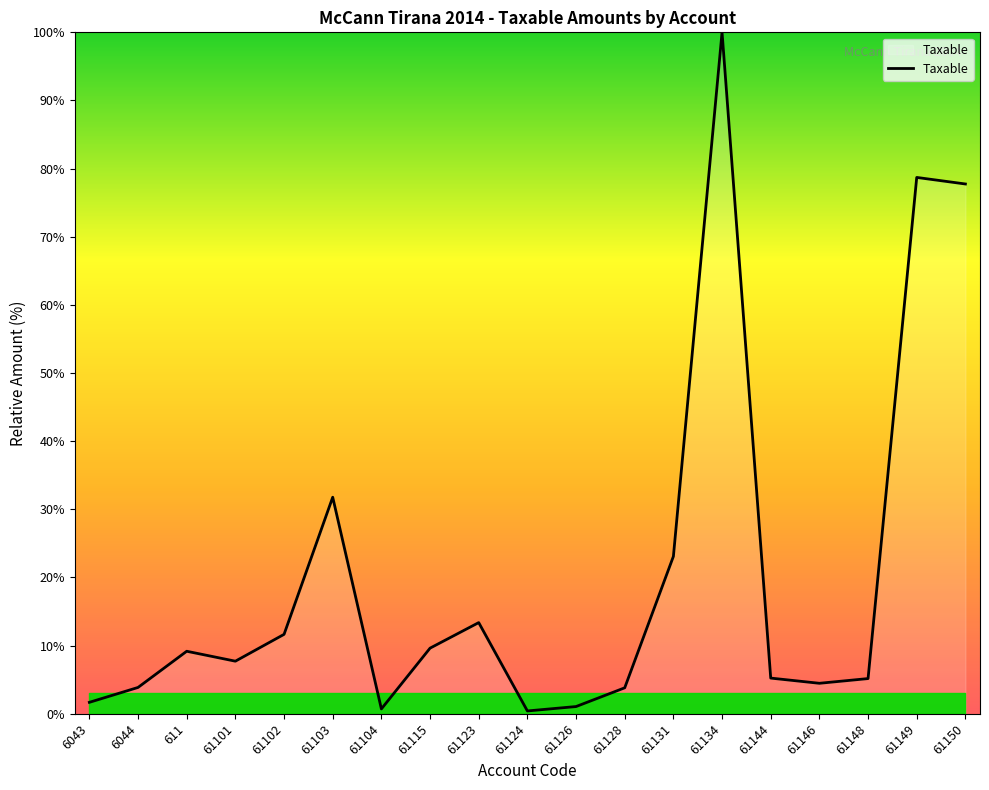

What is the greatest value displayed?

100.0